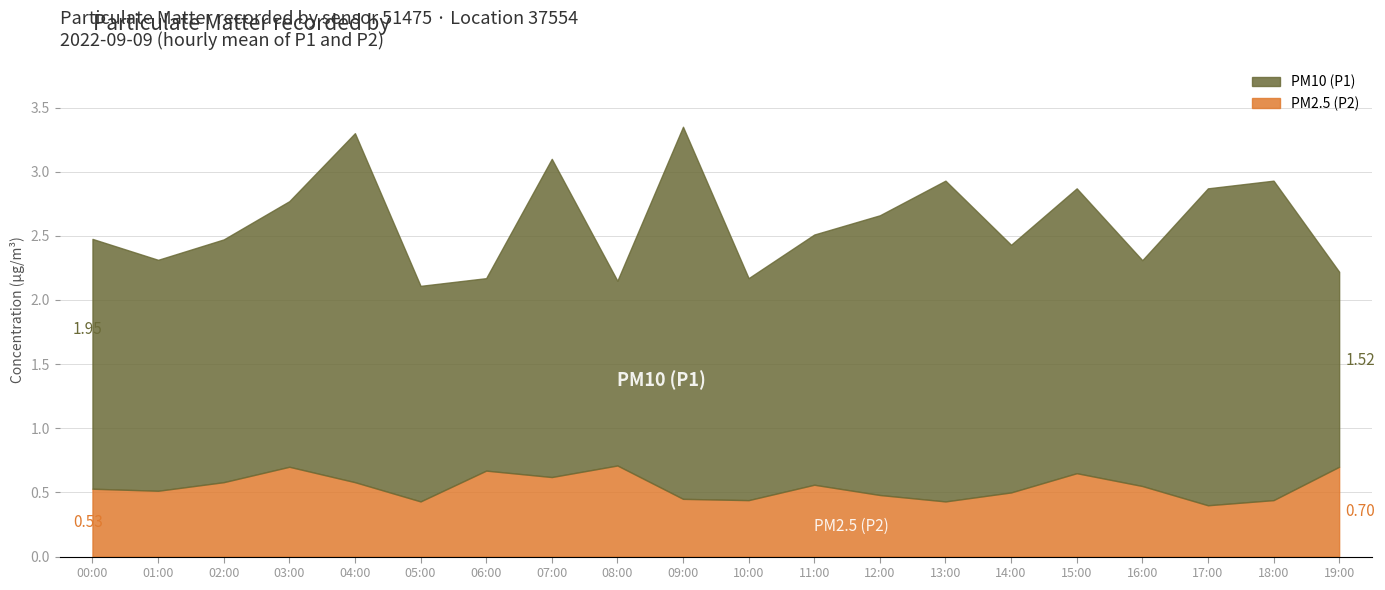

What is the sum of the P1 values at 12:00 and 09:00?

6.1